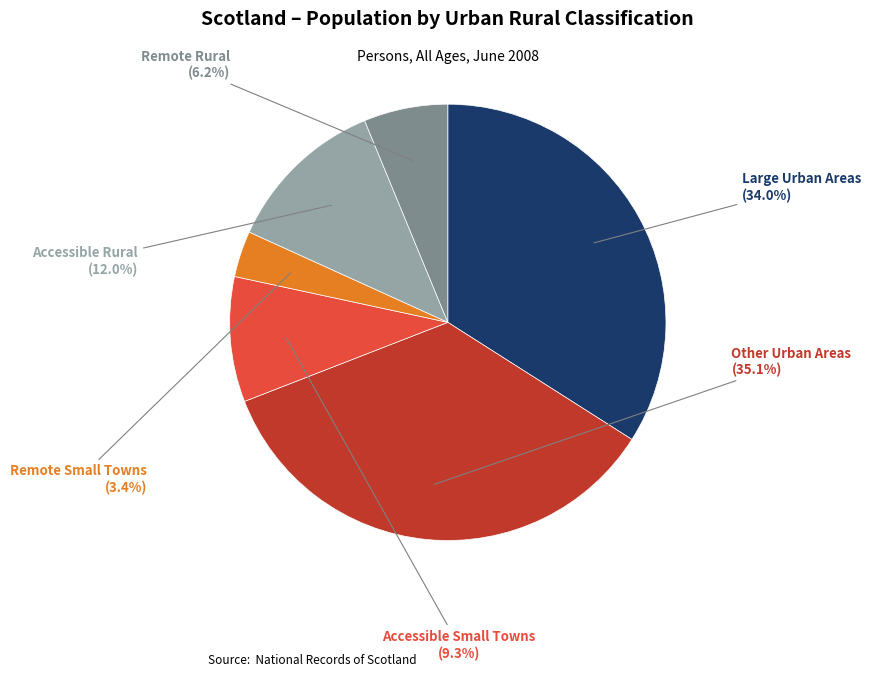

Is there a majority slice in this chart?

No